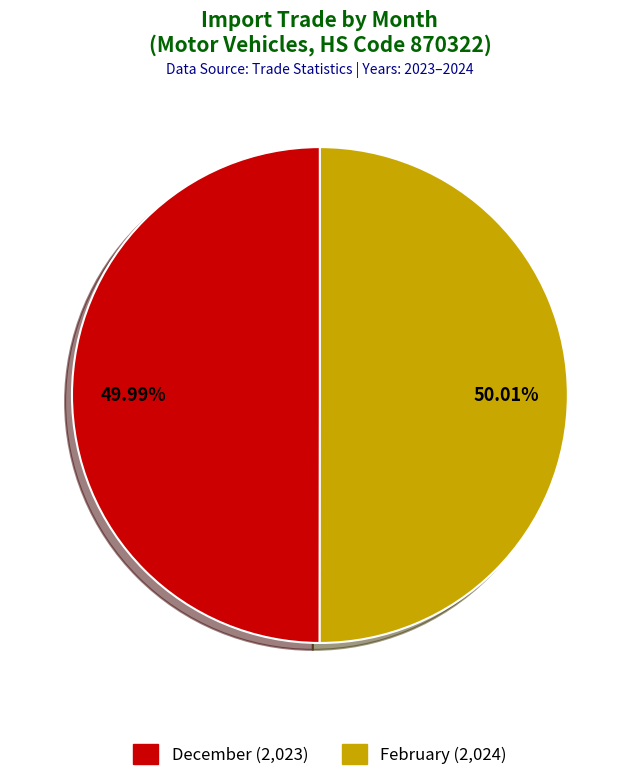

Approximately how many times larger is the value at December compared to February?

1.0